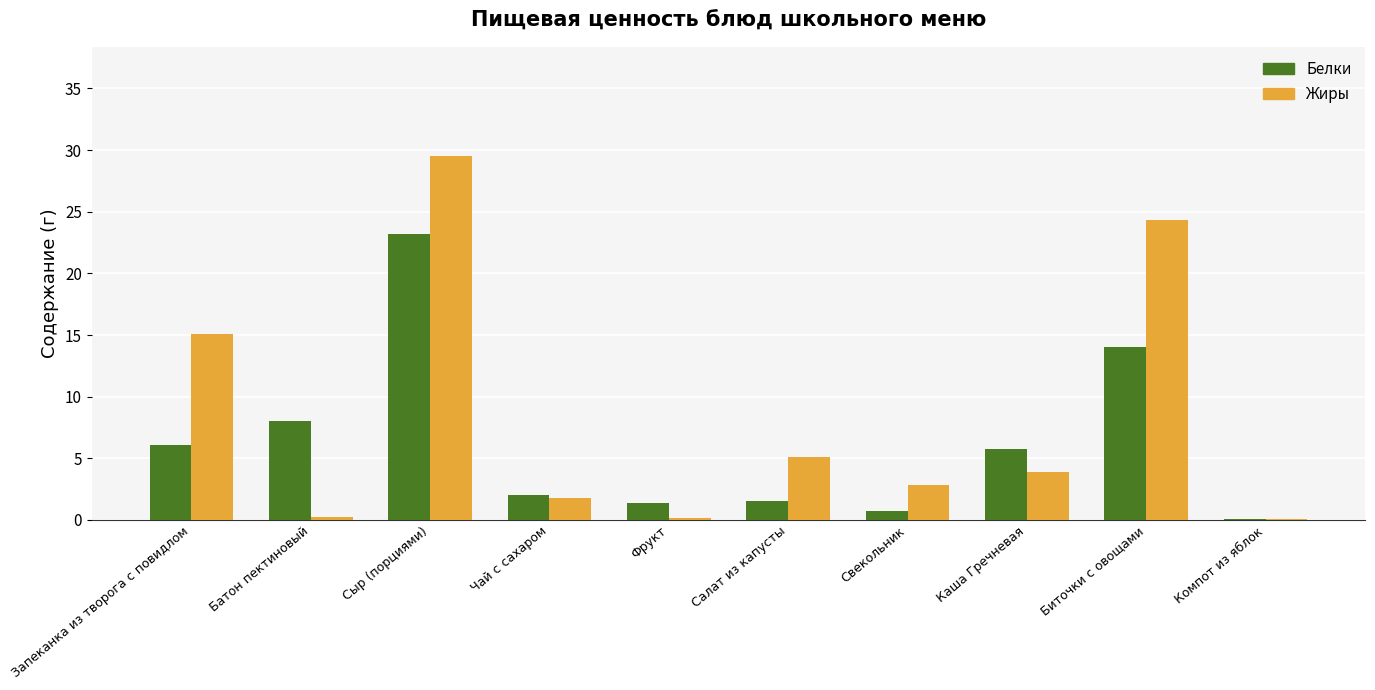

The value of Белки at Биточки с овощами is 23.8. True or false?

False